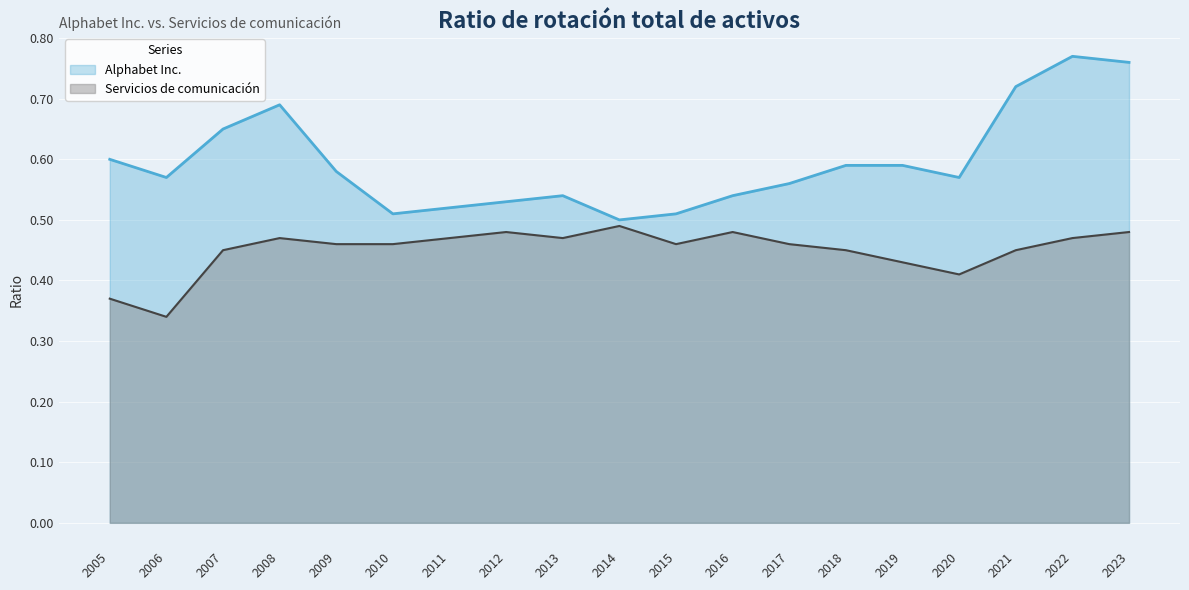

True or false: Servicios de comunicación and Alphabet Inc. intersect in this chart.

False